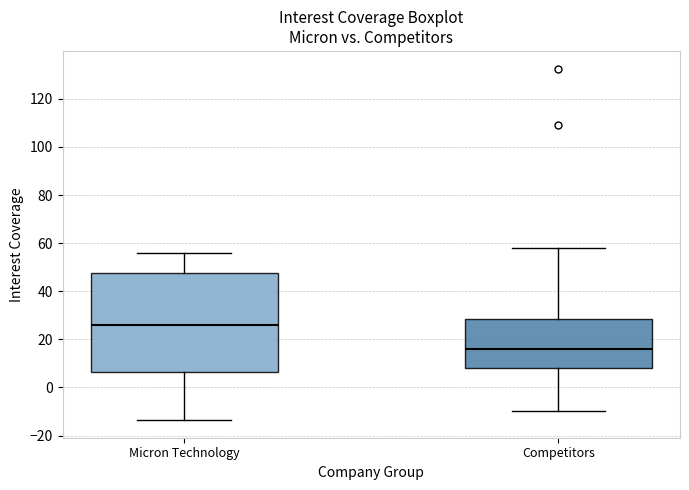

Reading left to right, transcribe this box plot: for each box, give where its median line is, the range the box spans, and where its two whiskers end, as read against the y-axis. The values are not printed on the chart, so give them approximately, as read against the axis.

Micron Technology: median 26, box 6 to 48, whiskers -14 to 56
Competitors: median 16, box 8 to 28, whiskers -10 to 58